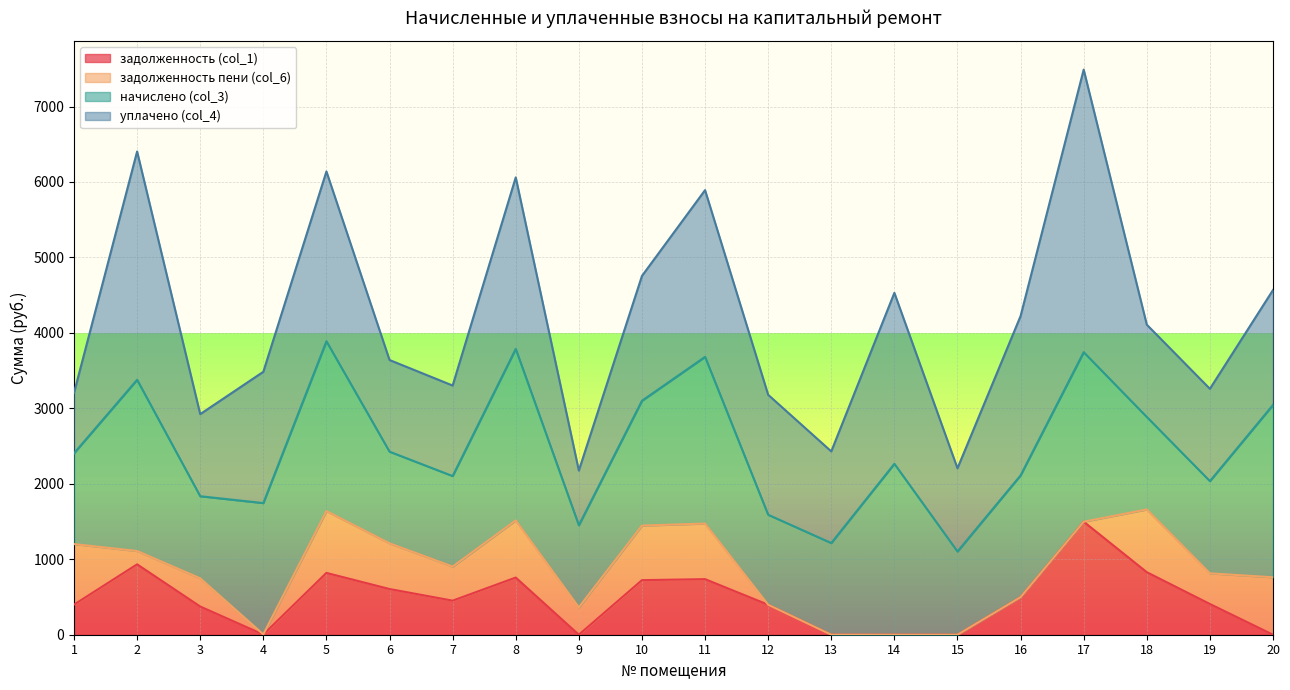

At which category is the sum across all series the highest?

17